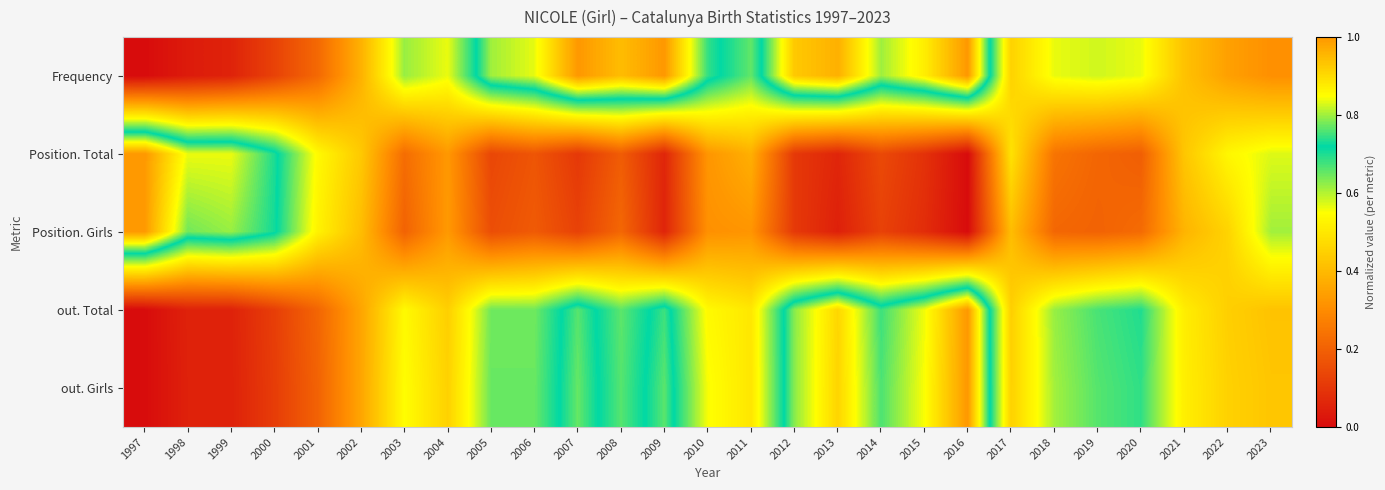

Reading right to left, what are all the values shown in this chart?

Frequency: 2023=0.3	2022=0.3	2021=0.4	2020=0.6	2019=0.6	2018=0.6	2017=0.5	2016=1.0	2015=0.9	2014=0.8	2013=1.0	2012=0.9	2011=0.7	2010=0.7	2009=1.0	2008=0.9	2007=1.0	2006=0.8	2005=0.8	2004=0.6	2003=0.6	2002=0.4	2001=0.2	2000=0.1	1999=0.1	1998=0.0	1997=0.0
Position. Total: 2023=0.6	2022=0.5	2021=0.4	2020=0.2	2019=0.2	2018=0.2	2017=0.5	2016=0.0	2015=0.1	2014=0.1	2013=0.1	2012=0.1	2011=0.4	2010=0.3	2009=0.1	2008=0.2	2007=0.1	2006=0.2	2005=0.1	2004=0.3	2003=0.2	2002=0.4	2001=0.5	2000=0.7	1999=0.8	1998=0.8	1997=1.0
Position. Girls: 2023=0.6	2022=0.5	2021=0.4	2020=0.2	2019=0.2	2018=0.2	2017=0.4	2016=0.0	2015=0.1	2014=0.1	2013=0.0	2012=0.1	2011=0.3	2010=0.3	2009=0.1	2008=0.2	2007=0.1	2006=0.2	2005=0.2	2004=0.3	2003=0.2	2002=0.4	2001=0.5	2000=0.7	1999=0.8	1998=0.8	1997=1.0
out. Total: 2023=0.4	2022=0.4	2021=0.5	2020=0.7	2019=0.7	2018=0.6	2017=0.4	2016=1.0	2015=0.8	2014=0.7	2013=0.9	2012=0.8	2011=0.5	2010=0.5	2009=0.7	2008=0.7	2007=0.8	2006=0.6	2005=0.6	2004=0.4	2003=0.5	2002=0.4	2001=0.2	2000=0.1	1999=0.1	1998=0.1	1997=0.0
out. Girls: 2023=0.4	2022=0.5	2021=0.5	2020=0.7	2019=0.7	2018=0.6	2017=0.5	2016=1.0	2015=0.8	2014=0.8	2013=0.9	2012=0.8	2011=0.5	2010=0.6	2009=0.8	2008=0.7	2007=0.8	2006=0.6	2005=0.6	2004=0.5	2003=0.5	2002=0.4	2001=0.2	2000=0.1	1999=0.1	1998=0.1	1997=0.0